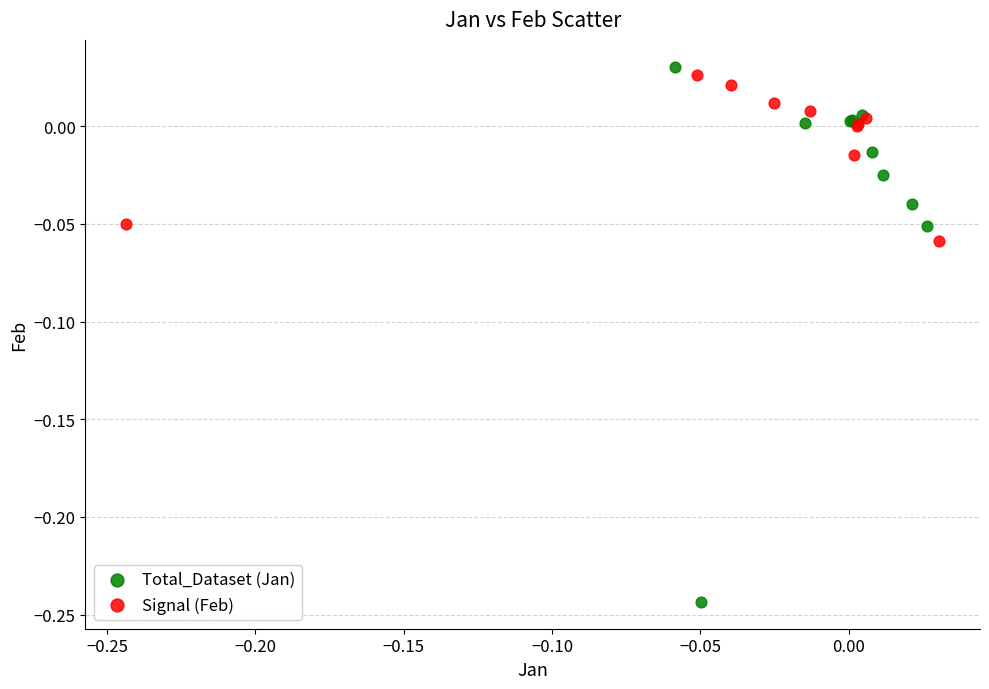

What are all the series names shown in the legend?

Total_Dataset (Jan), Signal (Feb)